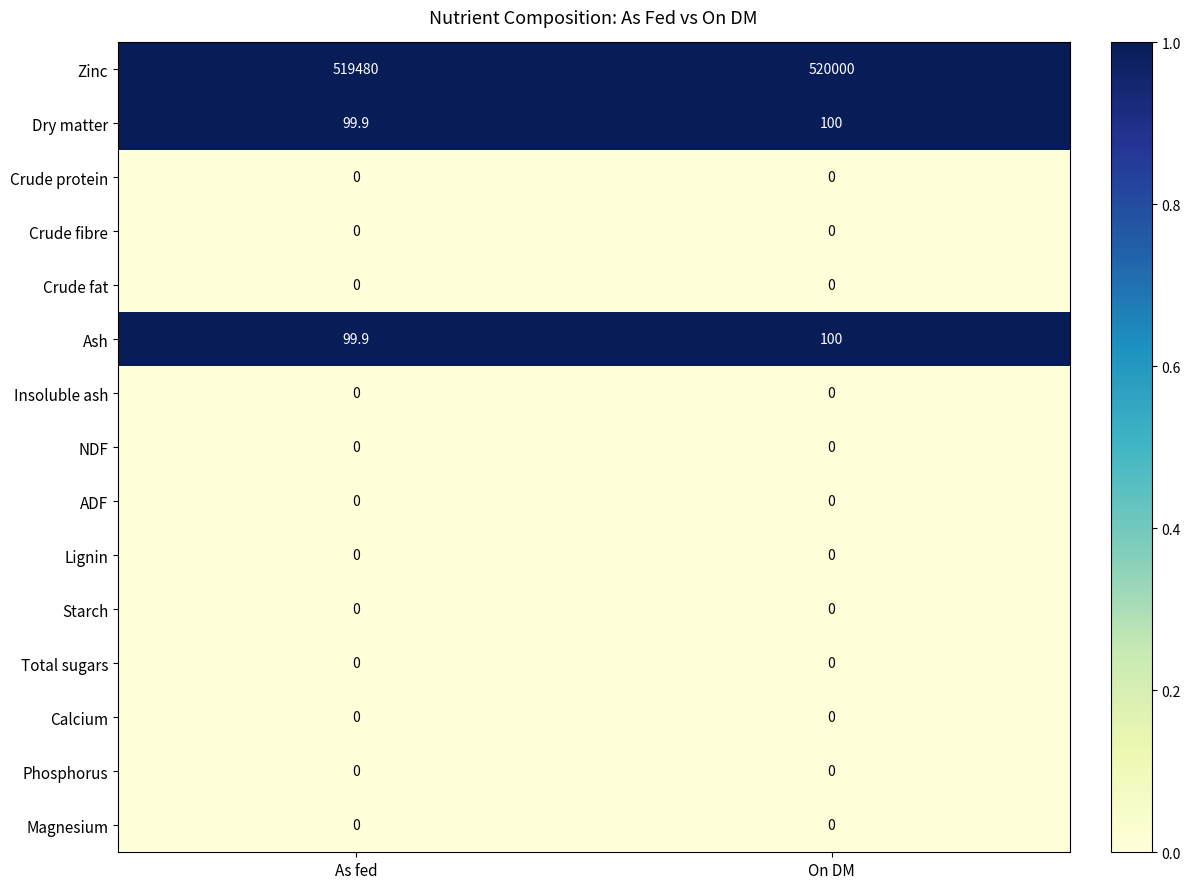

What is the difference between the highest and lowest values at On DM?

520000.0